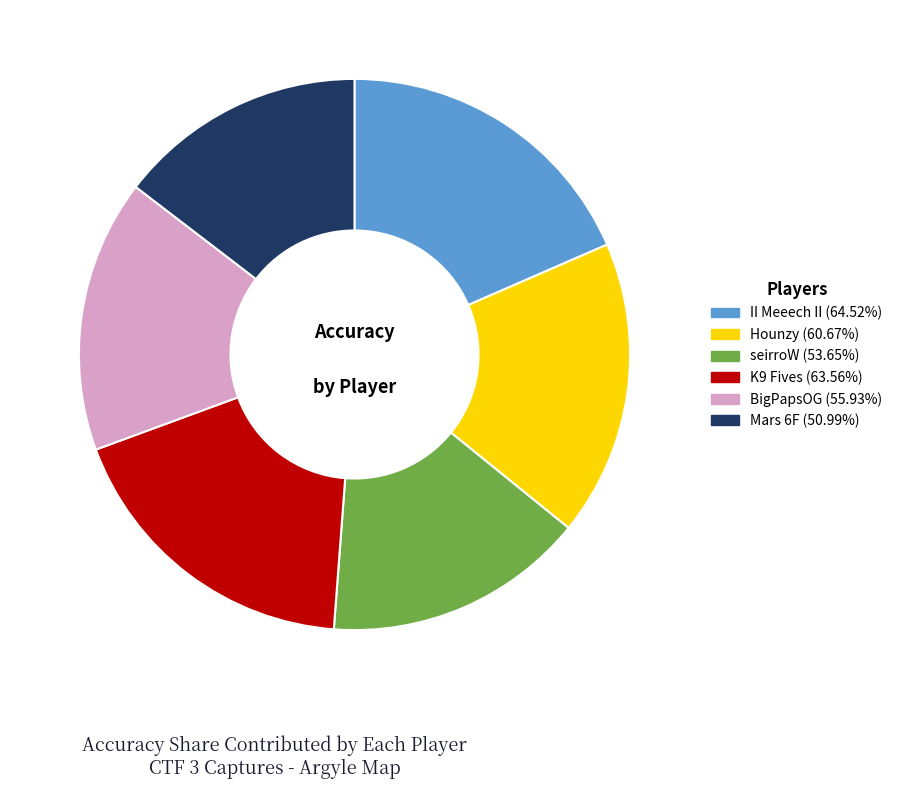

Which category has the smallest portion of the pie?

Mars 6F